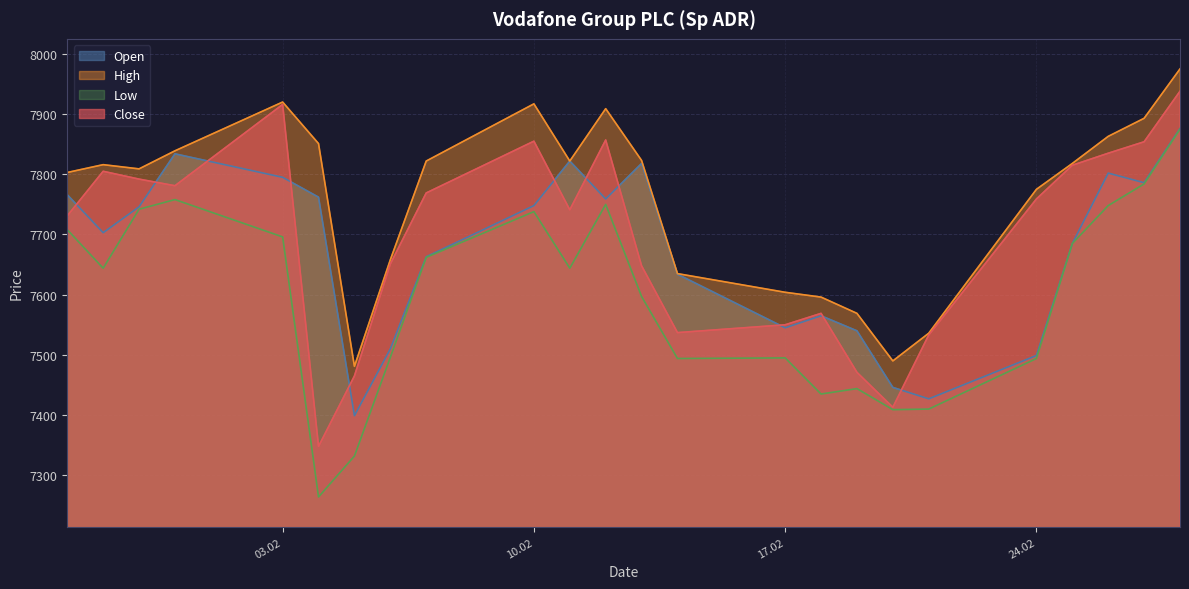

What is the total value across all series at 10.02?

31258